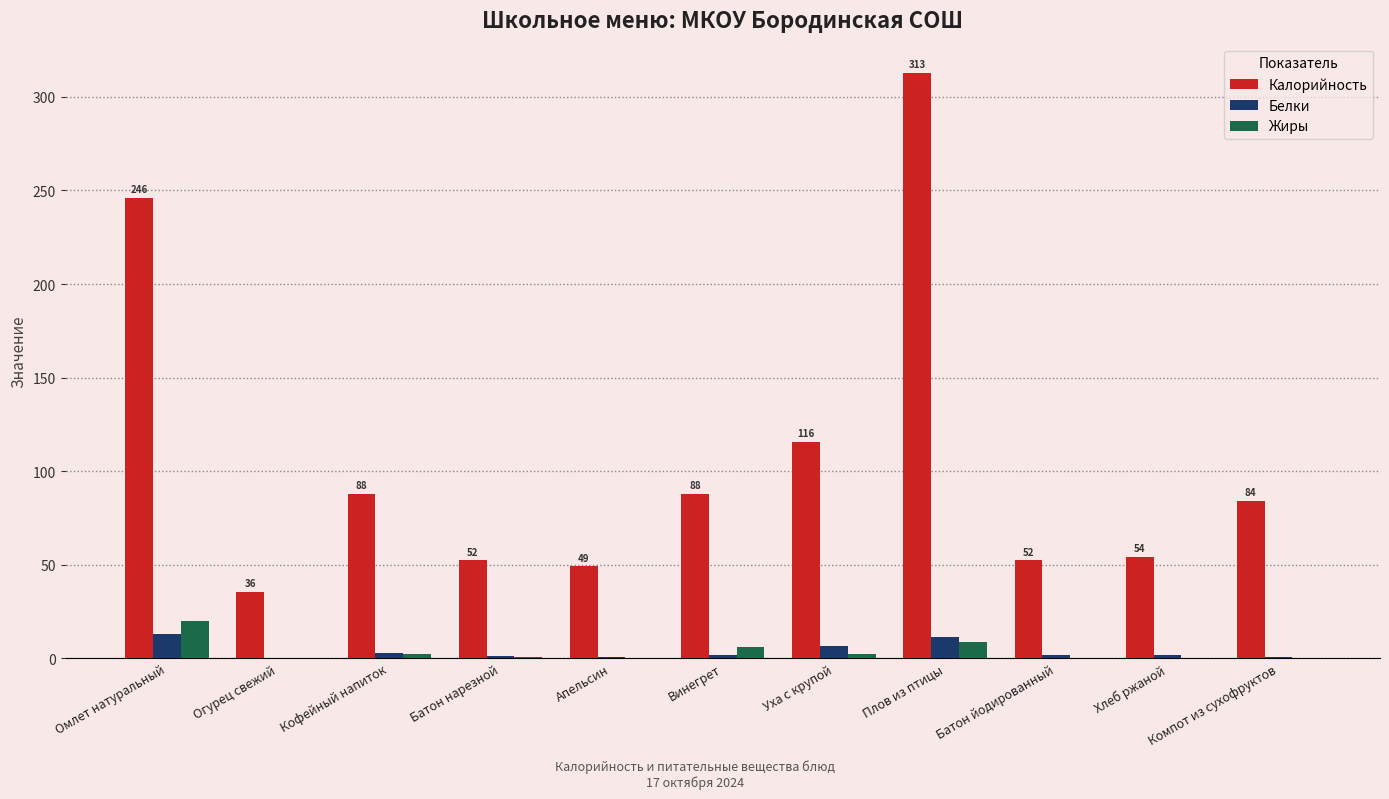

Which label corresponds to the largest value in the chart?

Плов из птицы